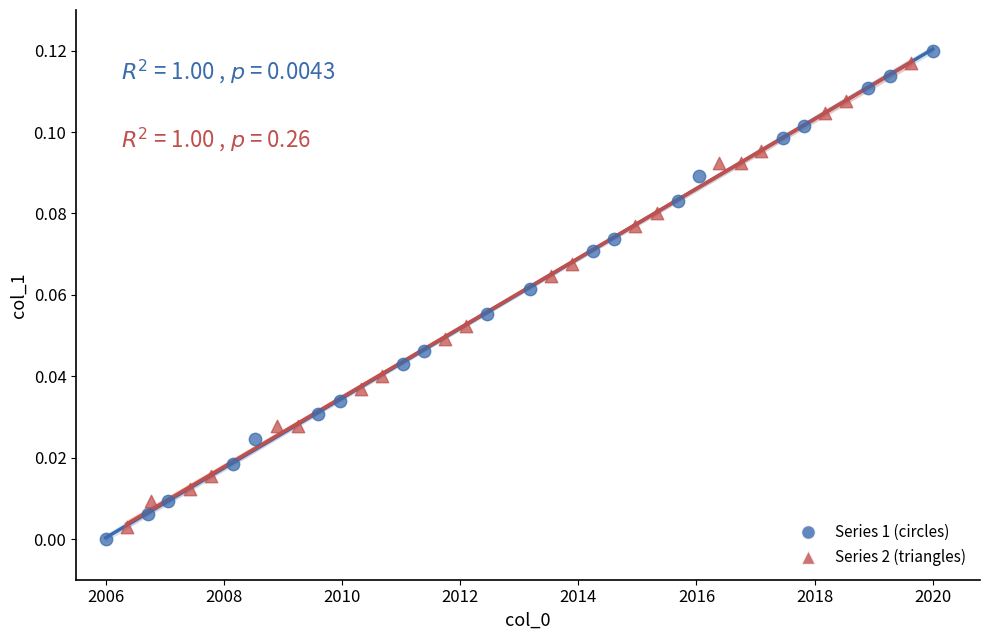

Which series reaches the maximum Y coordinate?

Series 1 (circles)